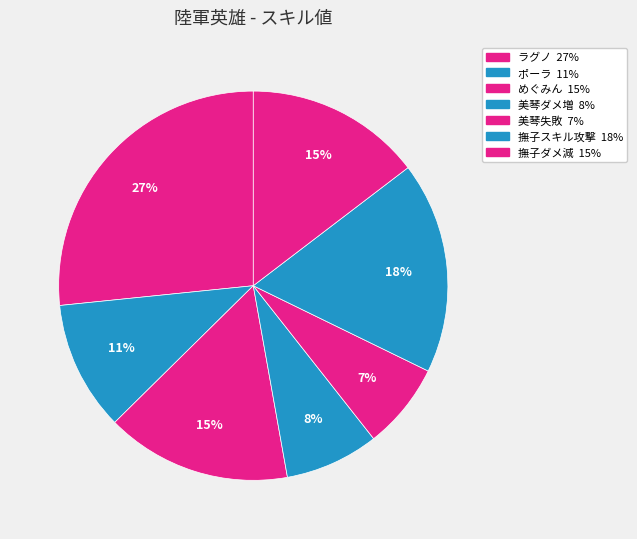

Which slice is the largest?

ラグノ